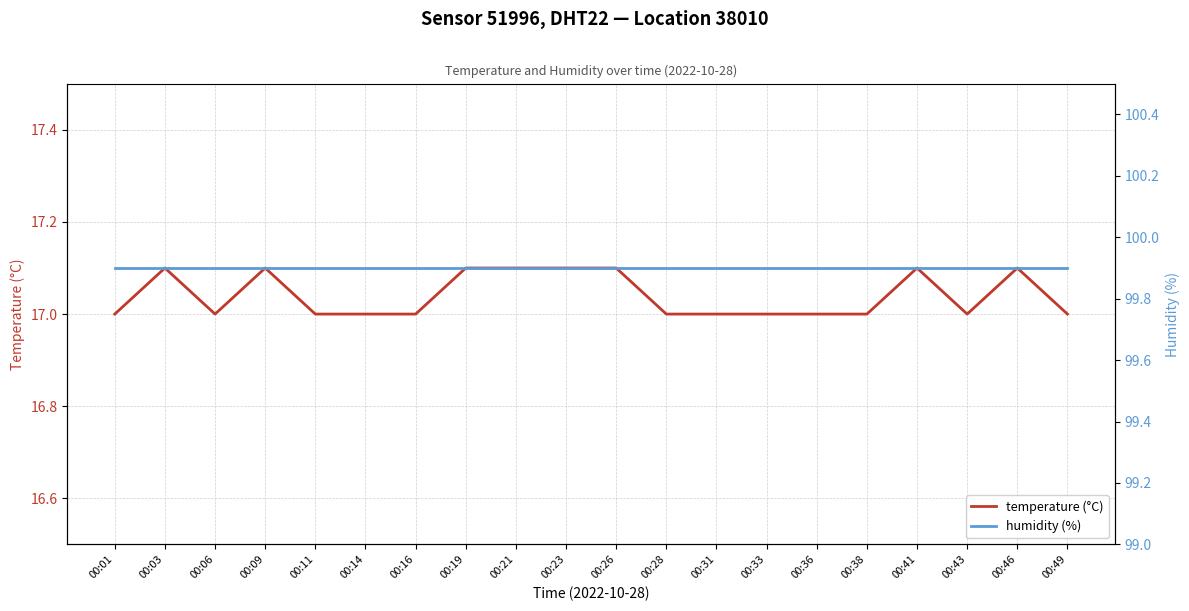

How many values in the temperature (°C) series exceed 17?

8